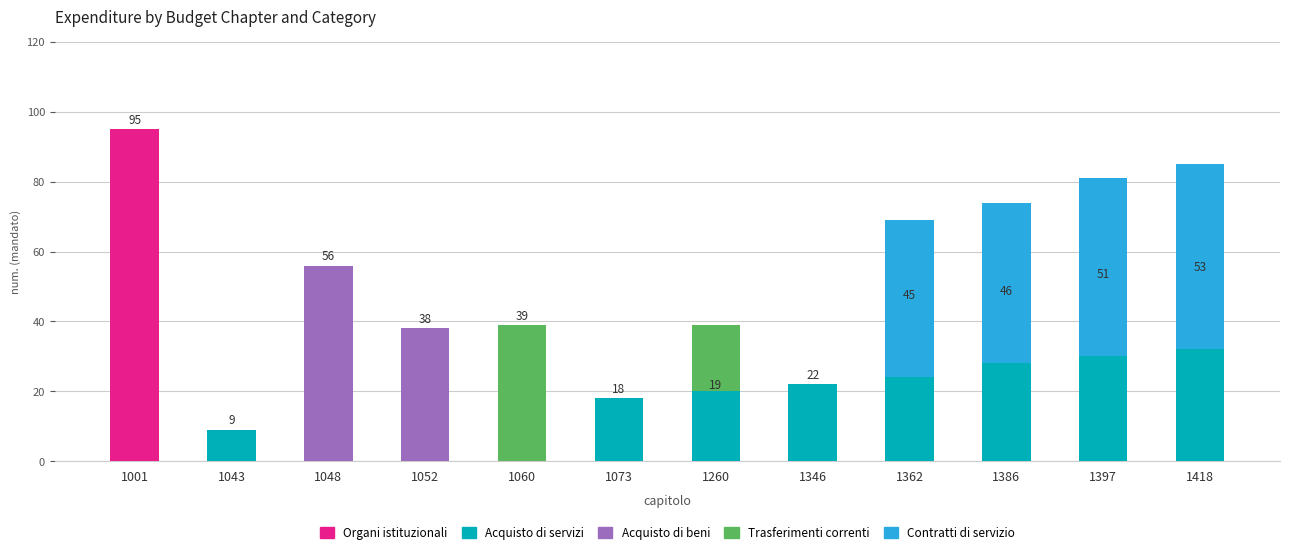

Are the bars grouped side by side (vs. stacked)?

No